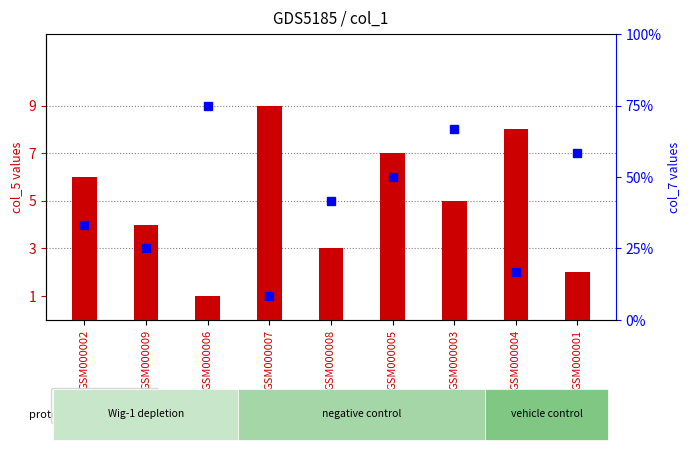

Rank the series at GSM000002 from lowest to highest value.

col_7, col_5